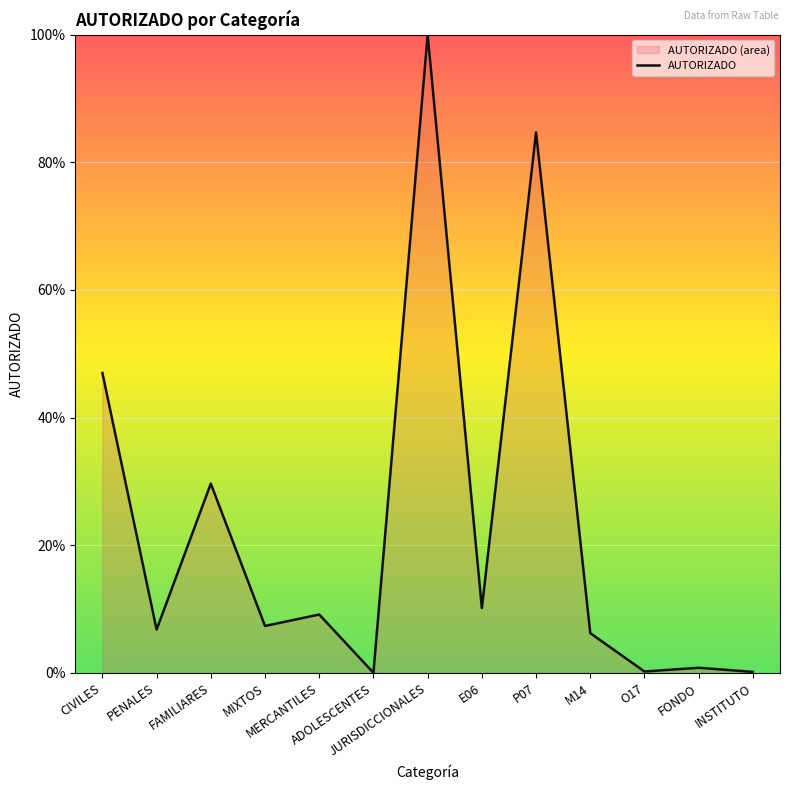

What is the ratio of the value at CIVILES to the value at JURISDICCIONALES?

0.5